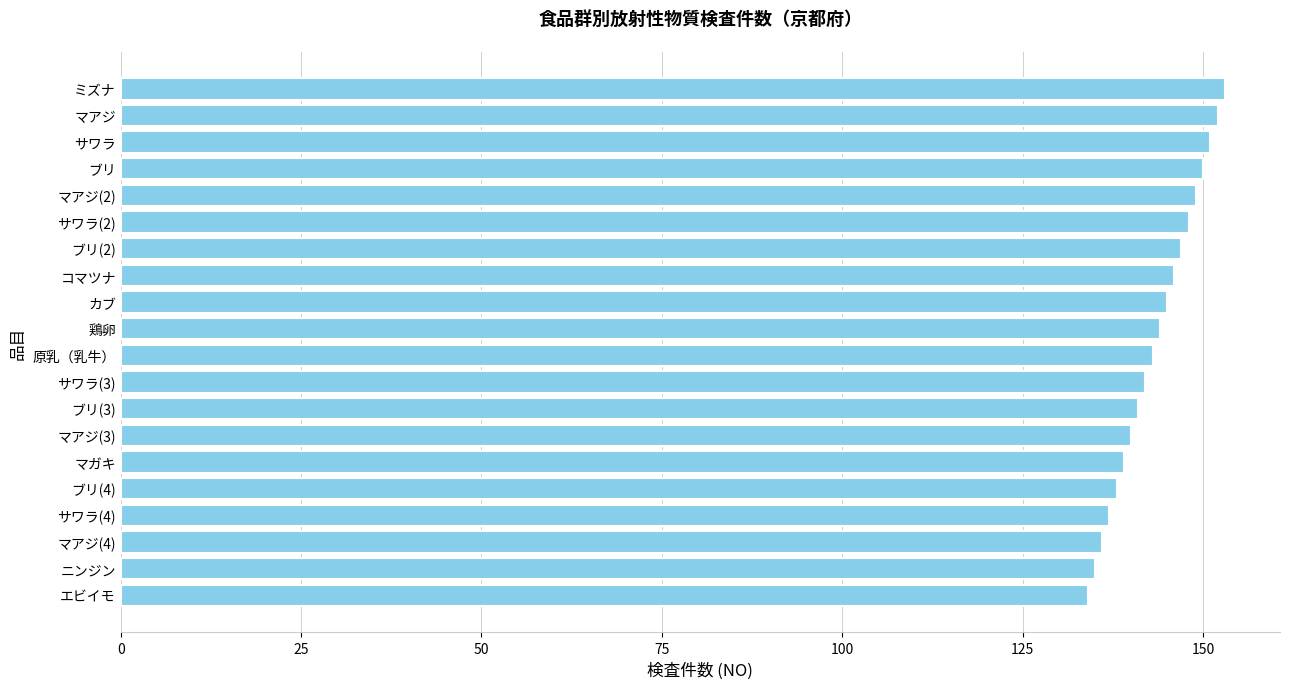

What is the minimum value shown in the chart?

134